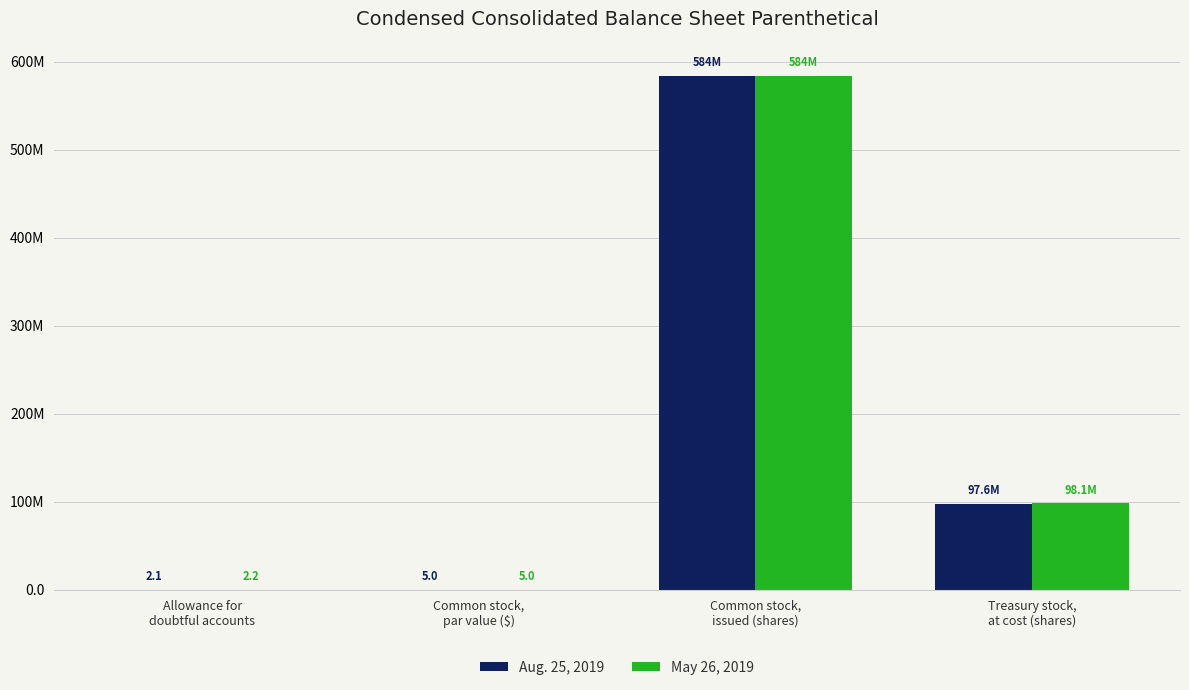

What is the label of the 1st bar from the left?

Allowance for
doubtful accounts